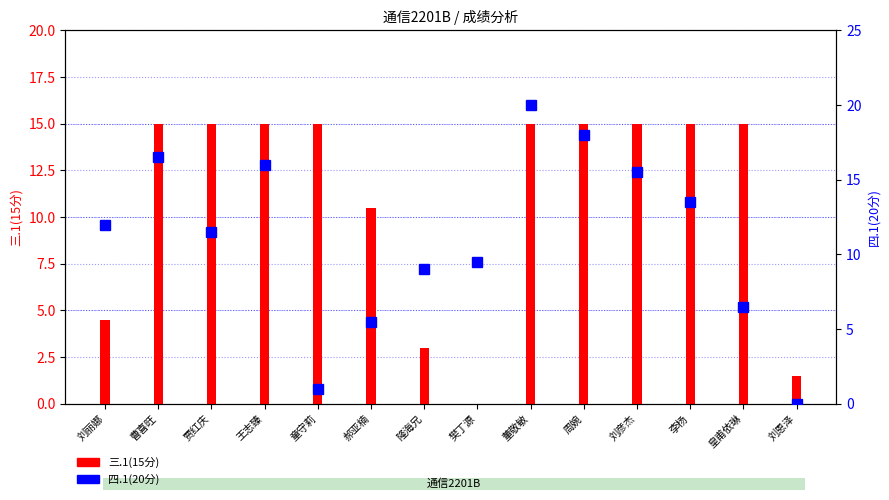

Which category has the lowest value in the 三.1(15分) series?

樊丁源